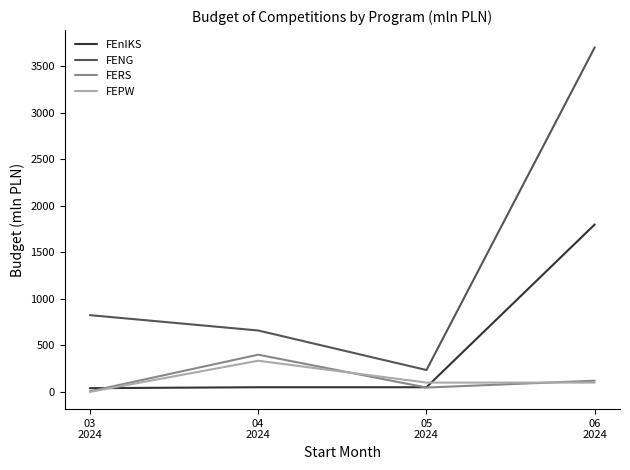

True or false: FENG and FEPW cross at least once.

False